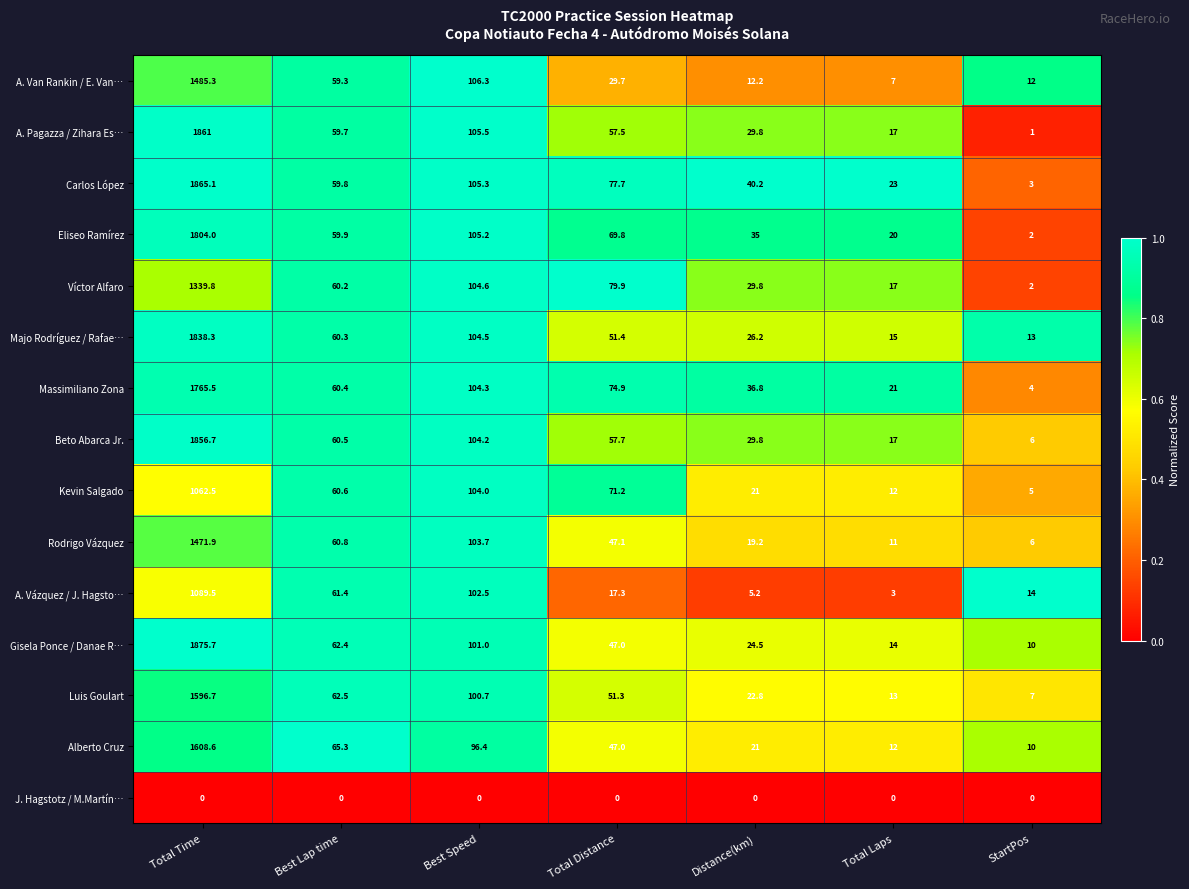

What is the lowest value of the A. Pagazza / Zihara Es… series?

1.0